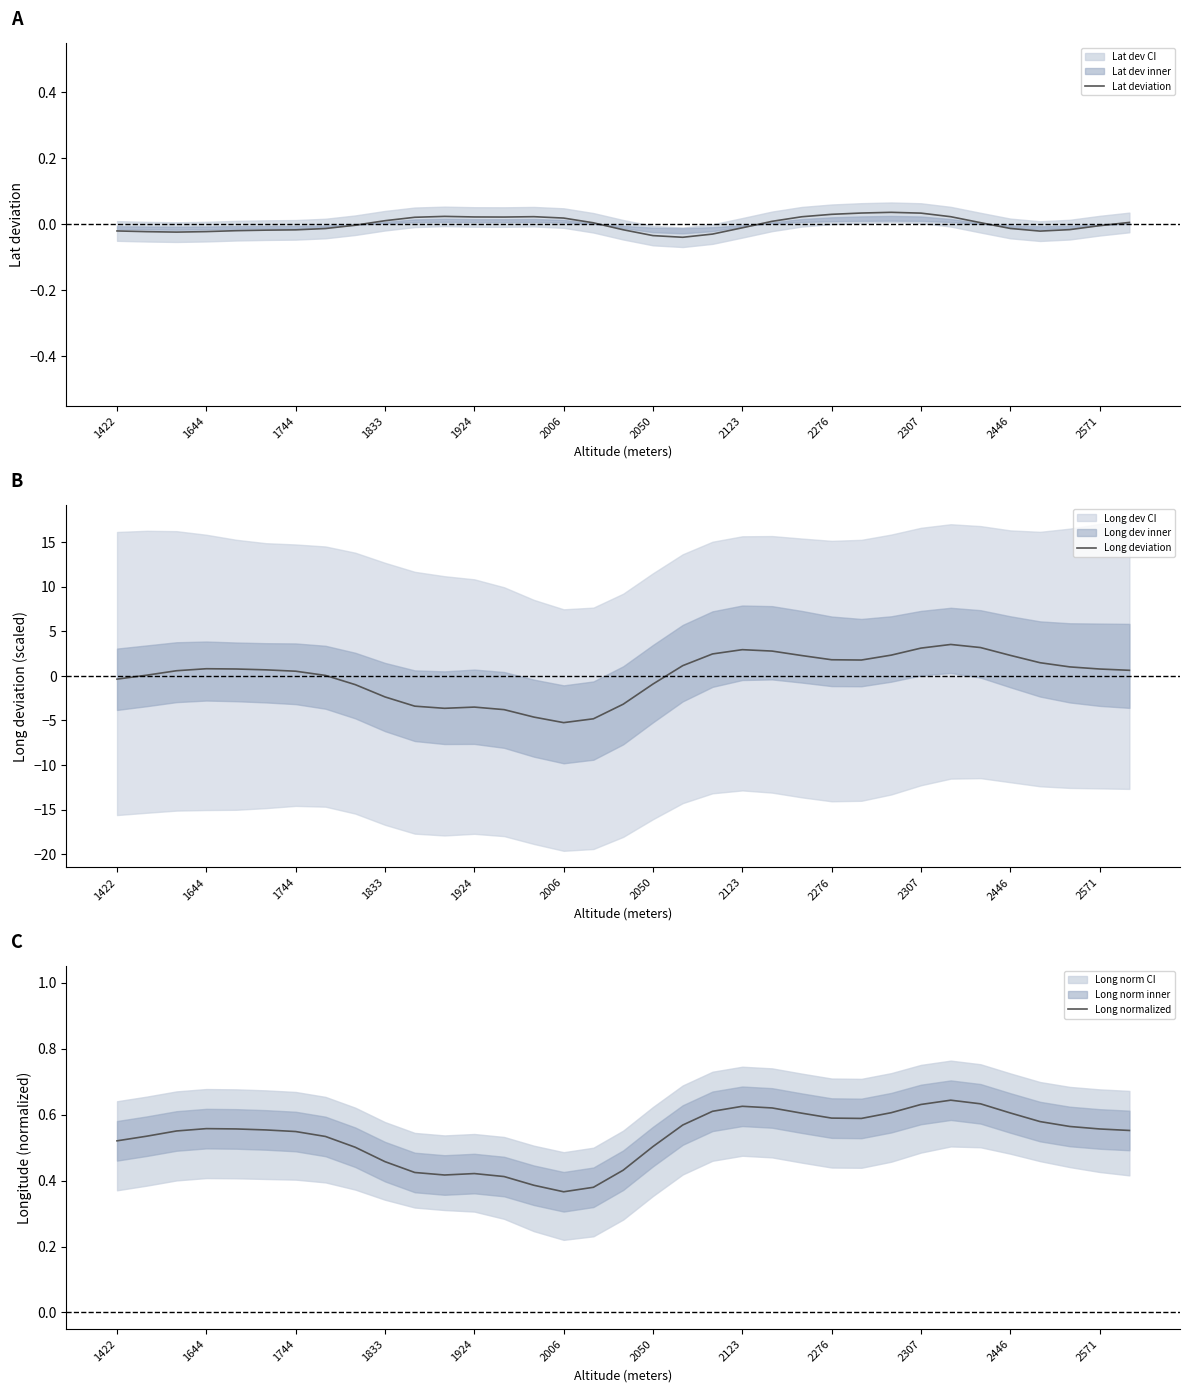

What is the lowest value of the Long deviation series?

-5.2